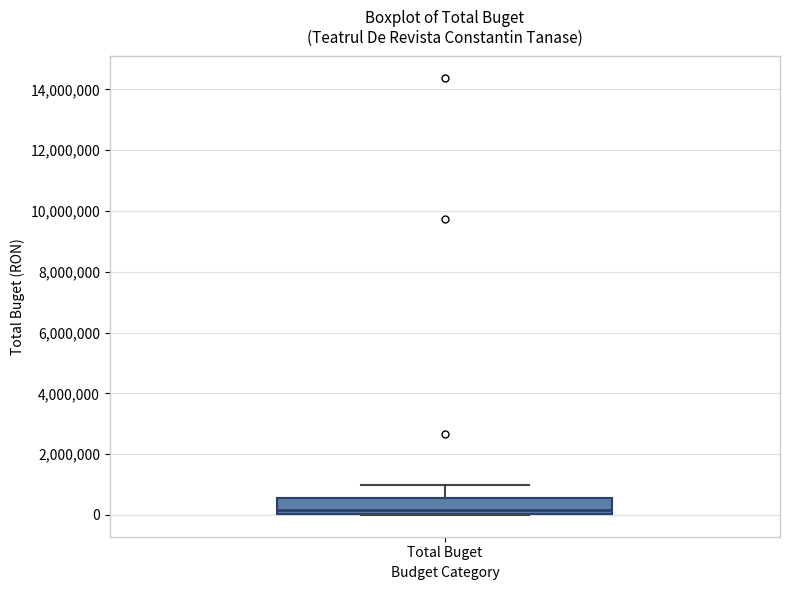

Where is the lower edge of the box for Total Buget on the y-axis? The values are not printed on the chart, so give them approximately, as read against the axis.

0